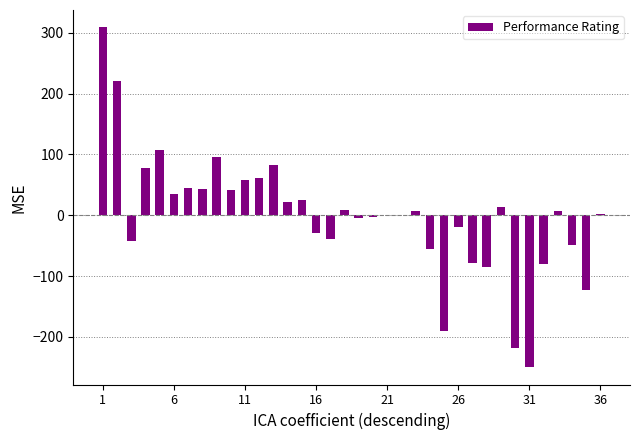

What is the maximum value shown in the chart?

309.6